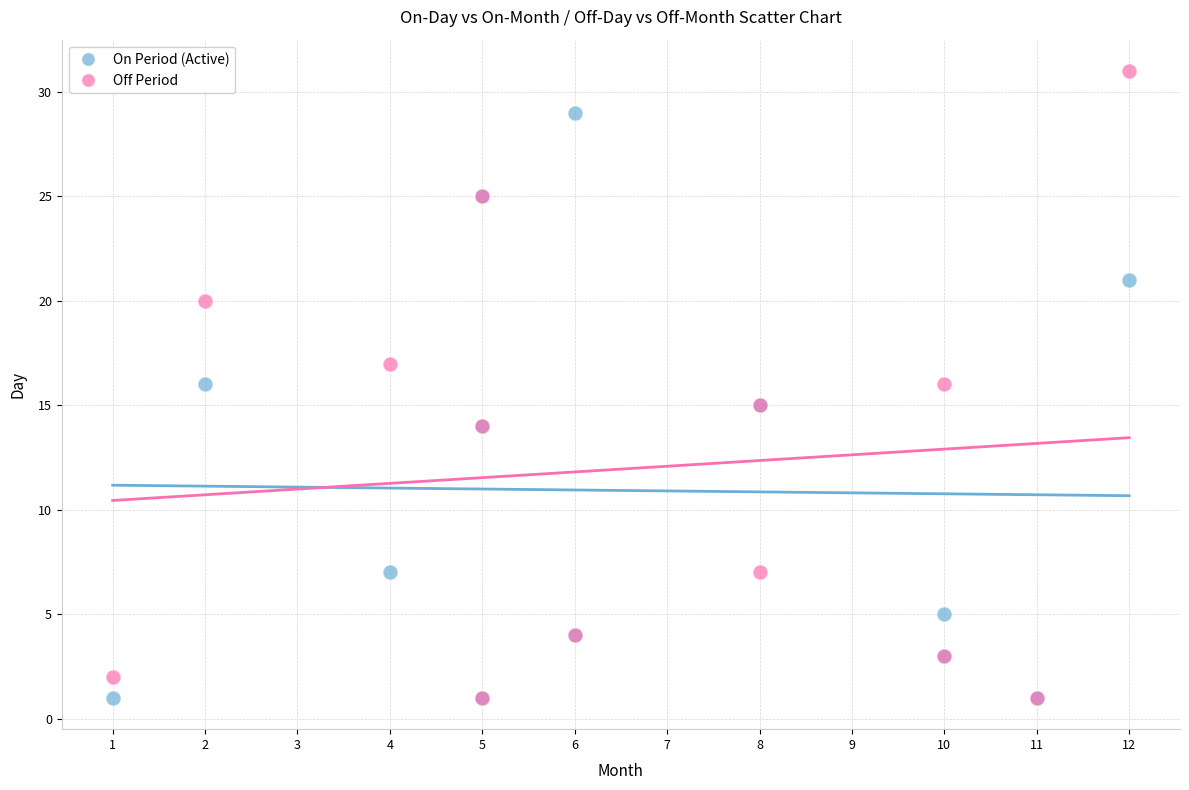

Which series has the widest spread of Y values?

Off Period